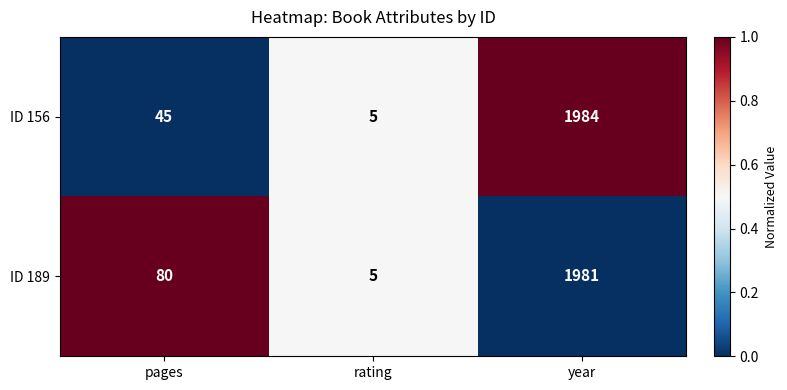

The value of ID 156 at year is 1984. True or false?

True